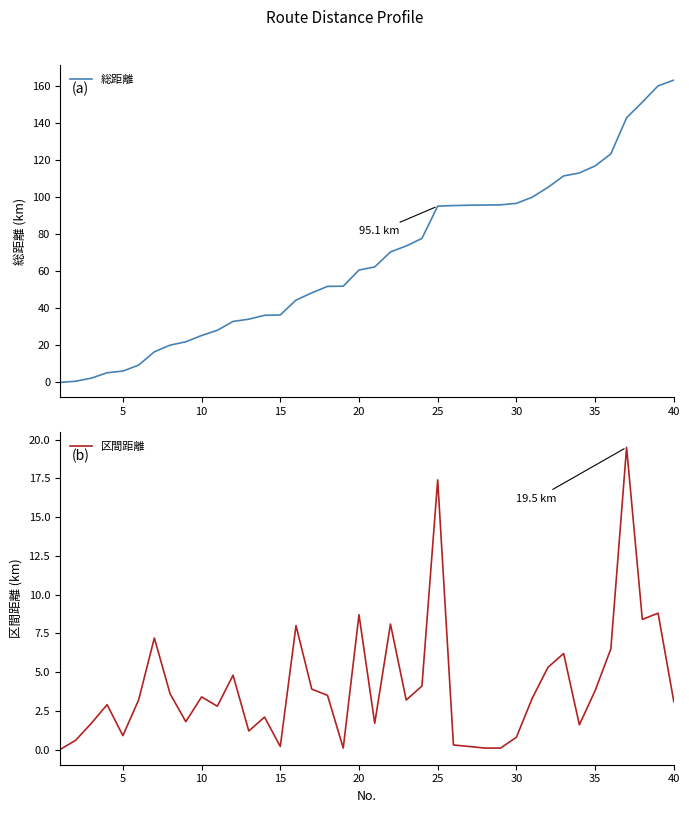

Reading right to left, what are all the values shown in this chart?

総距離: 163.1	160.0	151.2	142.8	123.3	116.8	113.0	111.4	105.2	99.9	96.6	95.8	95.7	95.6	95.4	95.1	77.7	73.6	70.4	62.3	60.6	51.9	51.8	48.3	44.4	36.4	36.2	34.1	32.9	28.1	25.3	21.9	20.1	16.5	9.3	6.1	5.2	2.3	0.6	0.0
区間距離: 3.1	8.8	8.4	19.5	6.5	3.8	1.6	6.2	5.3	3.3	0.8	0.1	0.1	0.2	0.3	17.4	4.1	3.2	8.1	1.7	8.7	0.1	3.5	3.9	8.0	0.2	2.1	1.2	4.8	2.8	3.4	1.8	3.6	7.2	3.2	0.9	2.9	1.7	0.6	0.0